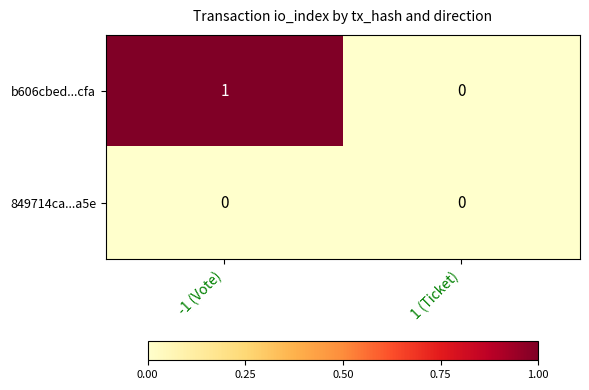

True or false: b606cbed...cfa has a value of 0 at -1 (Vote).

False